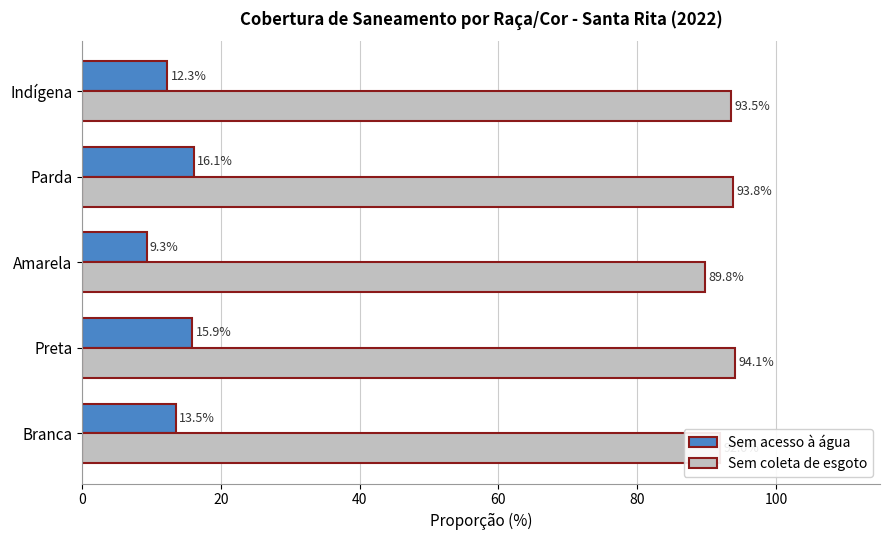

Which category has the lowest value in the Sem acesso à água series?

Amarela